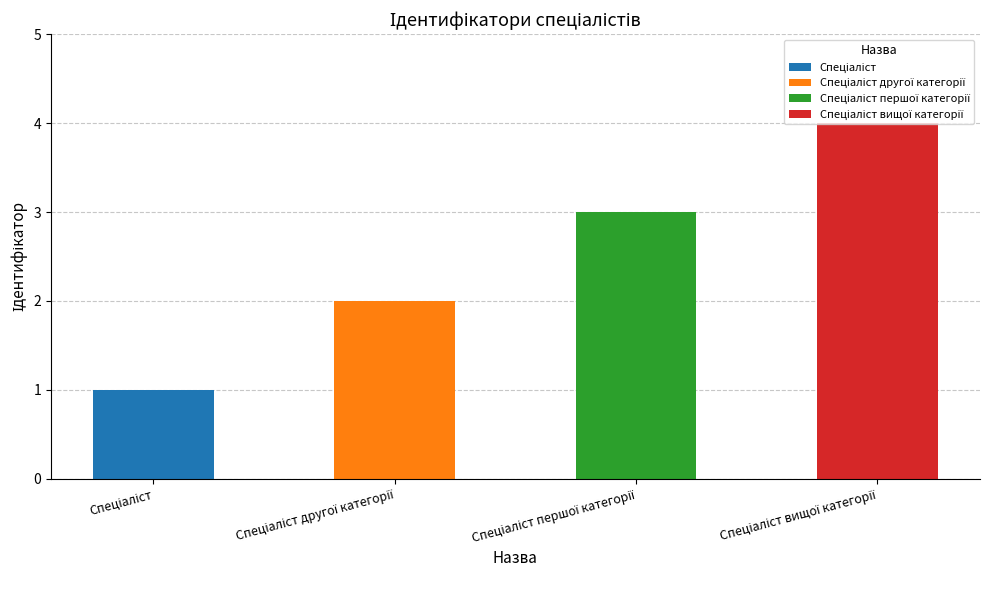

Read the value at Спеціаліст першої категорії.

3